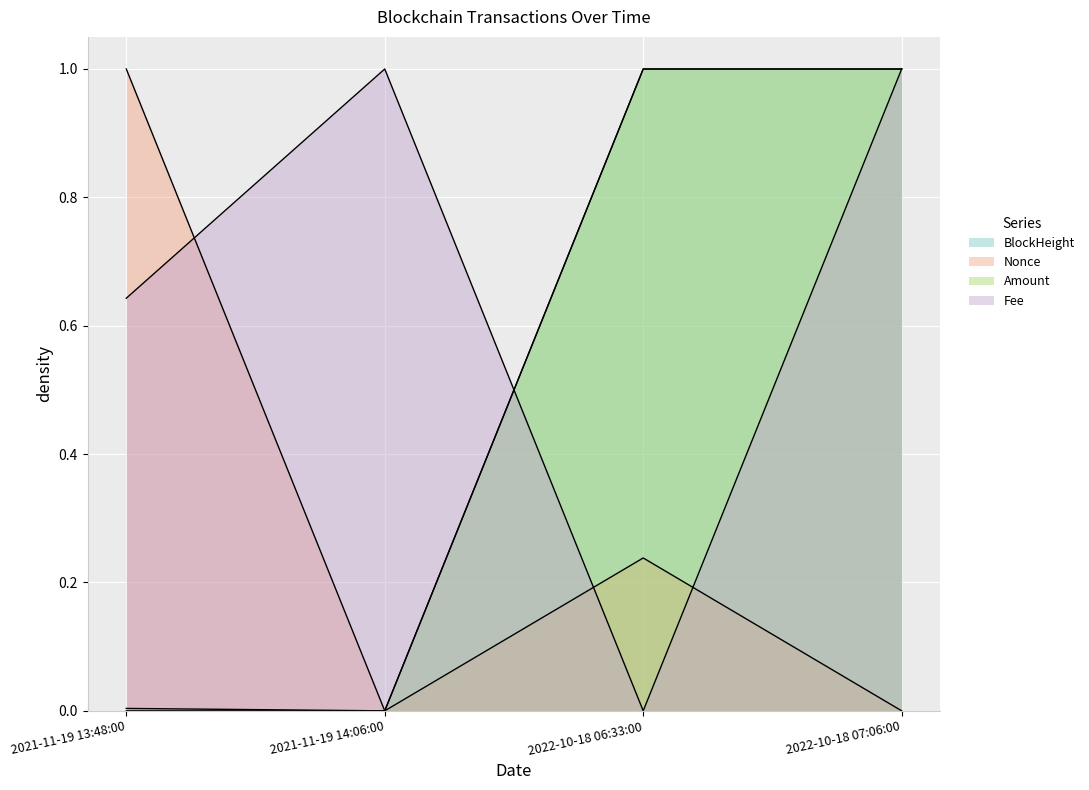

At how many categories does at least one series exceed 0?

4